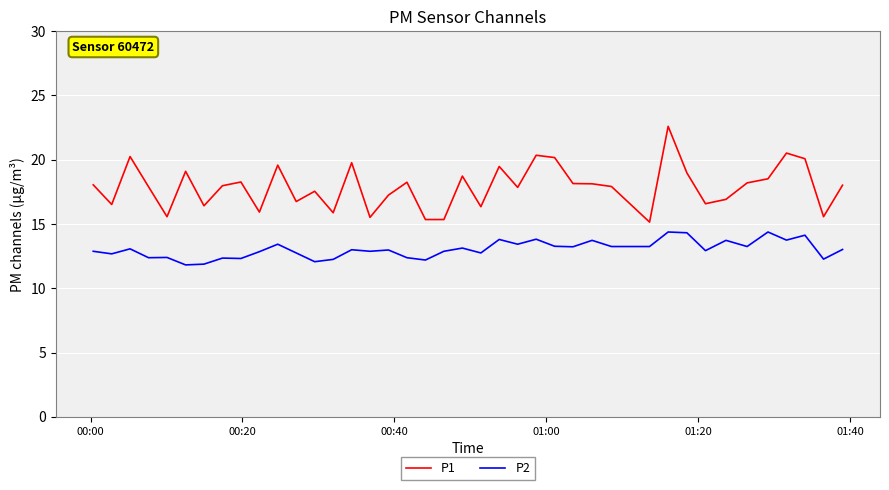

Which series has the largest range (max minus min)?

P1